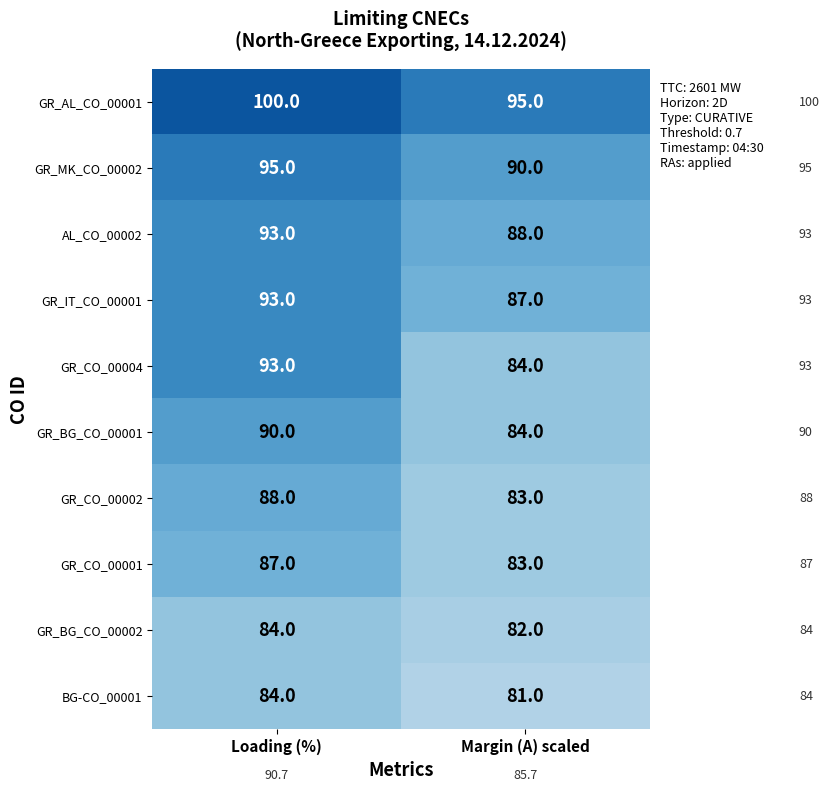

Count the number of categories in the chart.

2